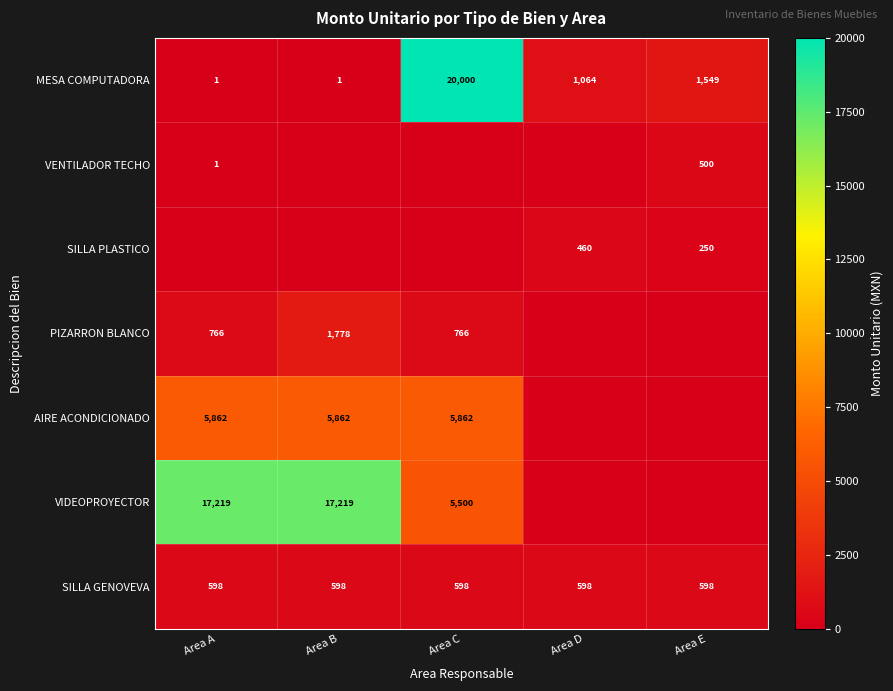

What is the total value across all series at Area D?

2121.6